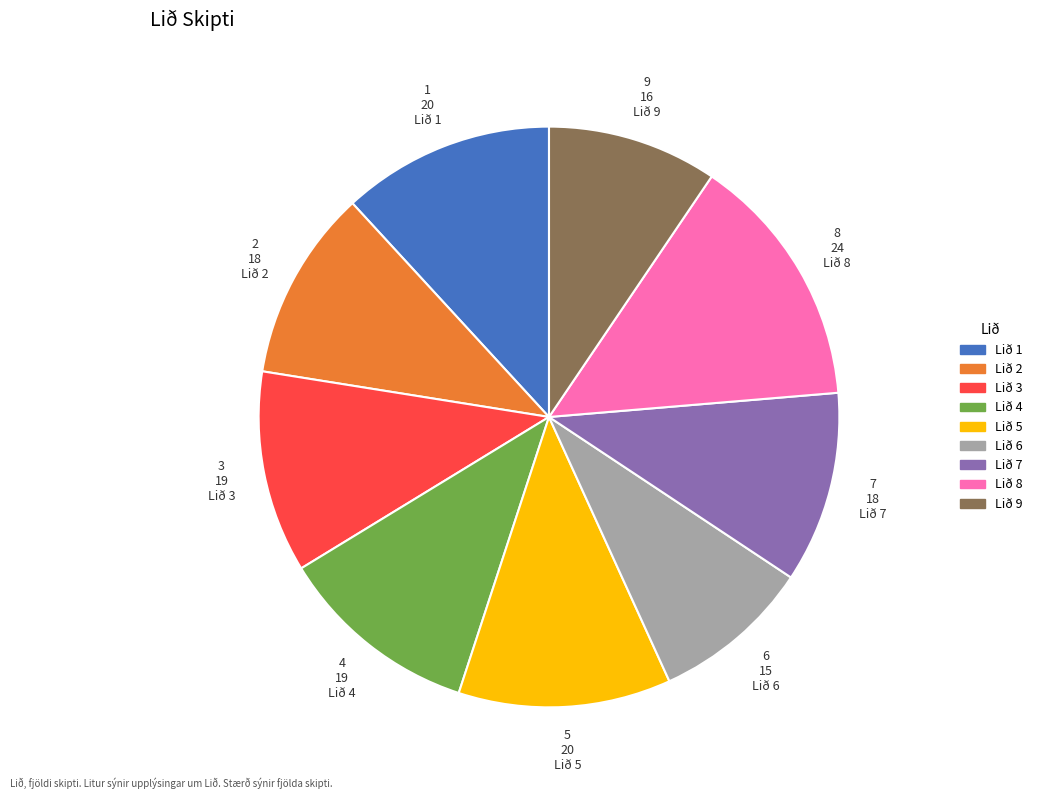

What is the ratio of the value at Lið 9 to the value at Lið 2?

0.9